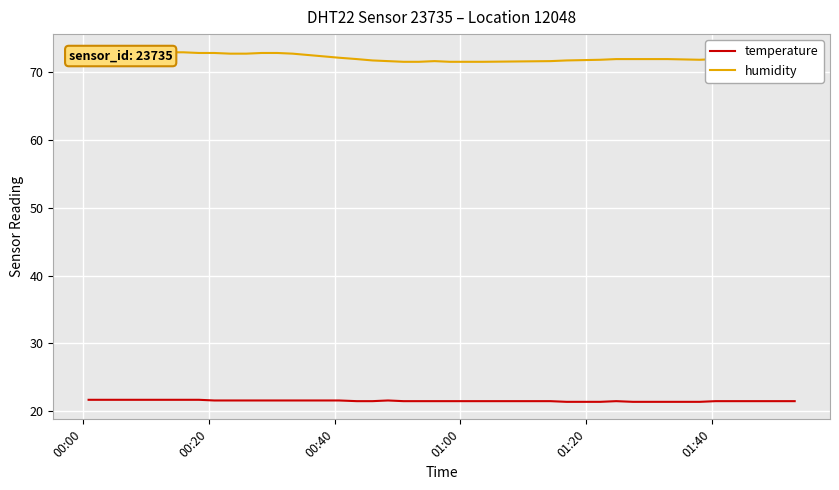

What is the minimum value for temperature?

21.4